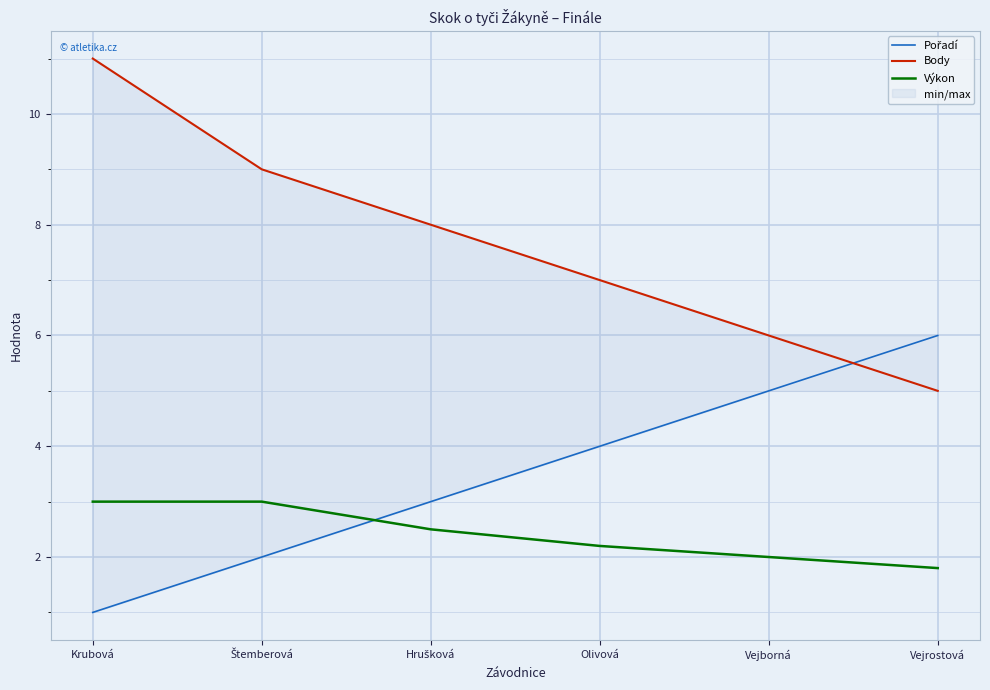

How many data points in Body are above 8?

2